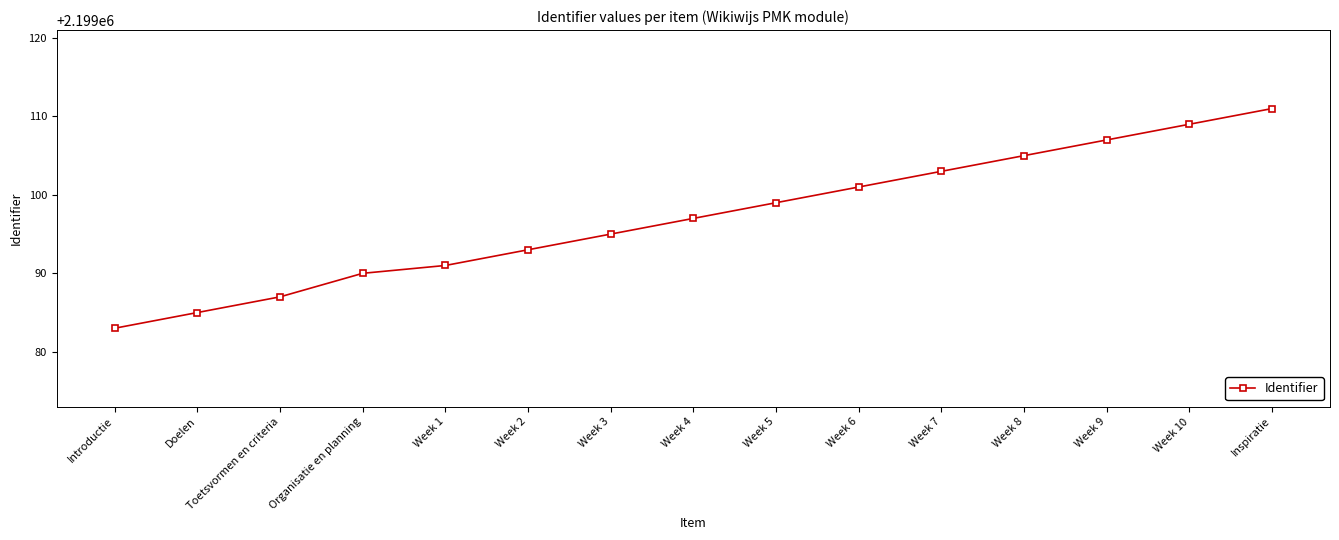

What is the label of the 15th point from the right?

Introductie